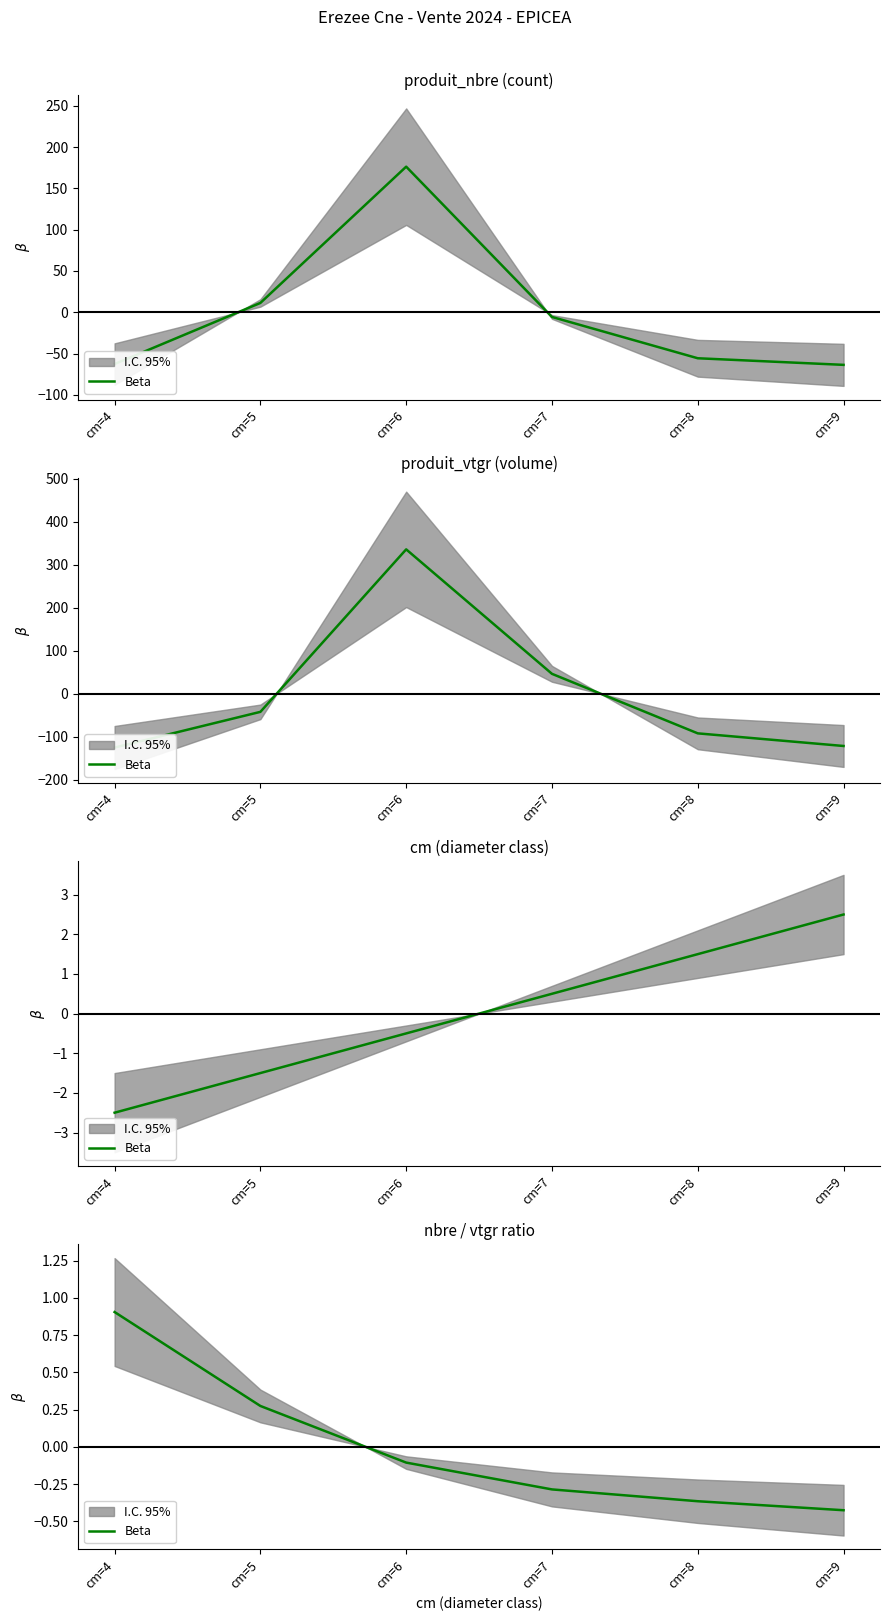

Is it true that the value at cm=4 is 0.6?

False